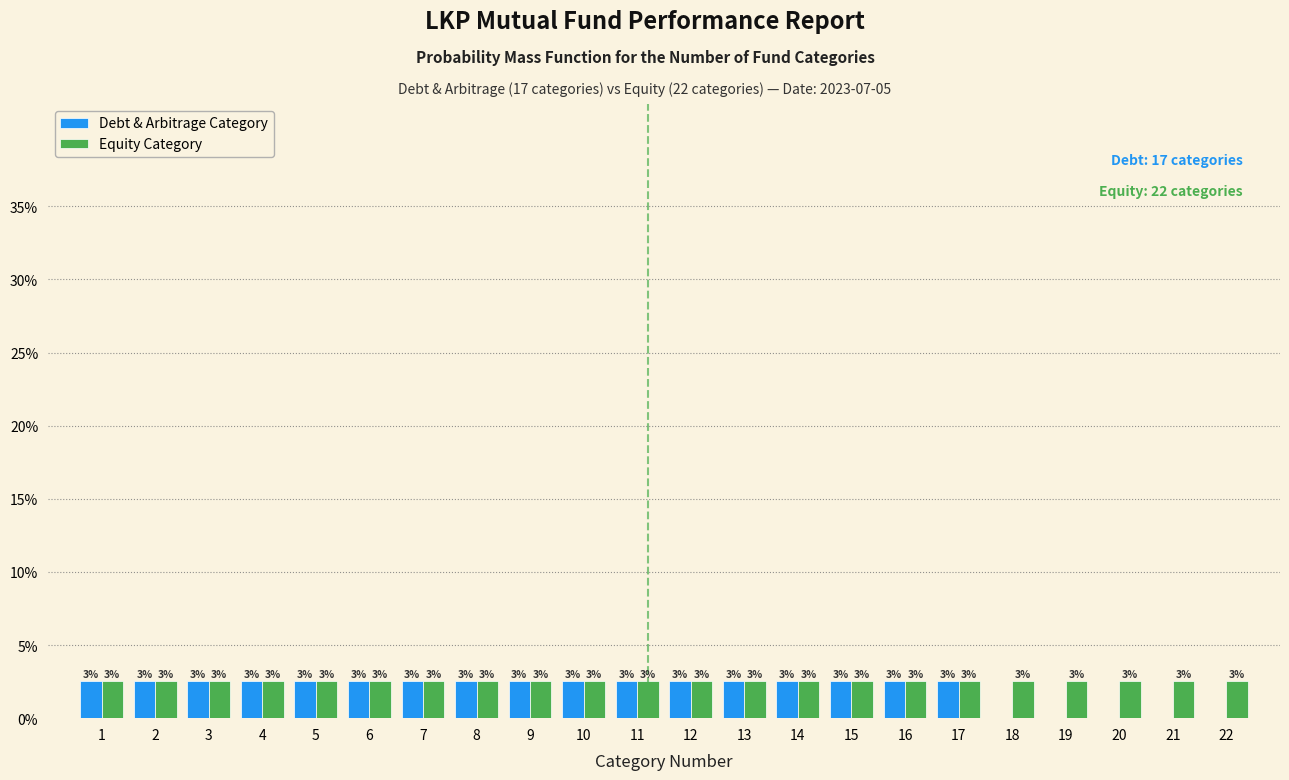

Are the bars grouped side by side (vs. stacked)?

Yes